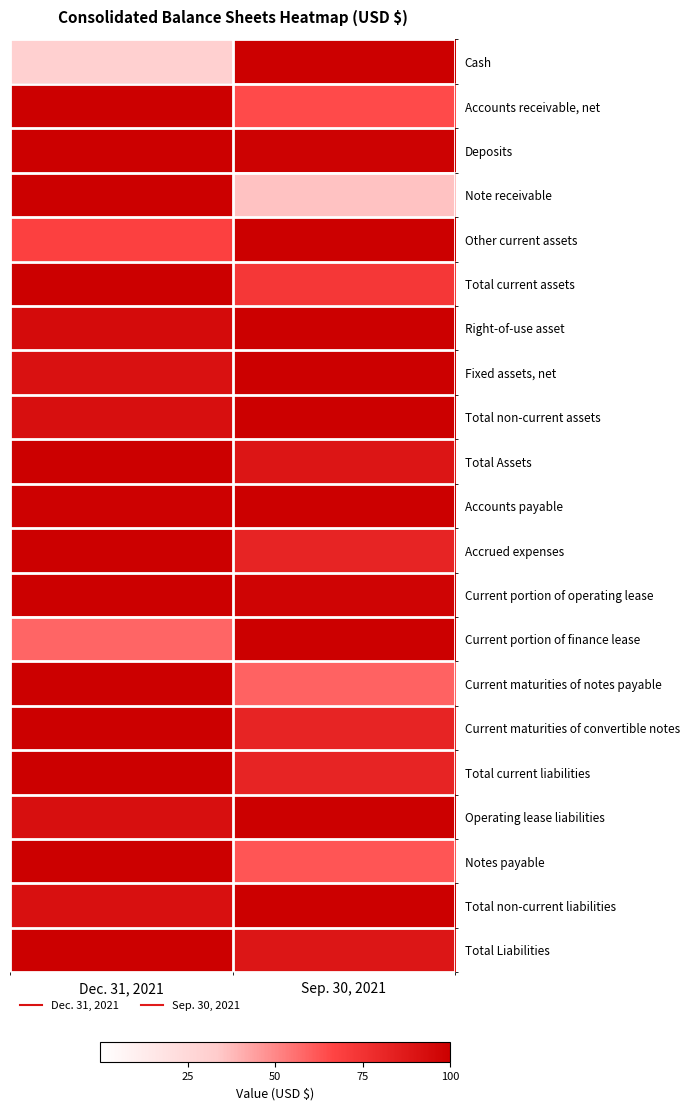

Reading left to right, list all the values displayed in this chart.

Cash: Dec. 31, 2021=30.5	Sep. 30, 2021=100.0
Accounts receivable, net: Dec. 31, 2021=100.0	Sep. 30, 2021=65.0
Deposits: Dec. 31, 2021=100.0	Sep. 30, 2021=98.4
Note receivable: Dec. 31, 2021=100.0	Sep. 30, 2021=35.6
Other current assets: Dec. 31, 2021=68.7	Sep. 30, 2021=100.0
Total current assets: Dec. 31, 2021=100.0	Sep. 30, 2021=72.8
Right-of-use asset: Dec. 31, 2021=94.3	Sep. 30, 2021=100.0
Fixed assets, net: Dec. 31, 2021=91.4	Sep. 30, 2021=100.0
Total non-current assets: Dec. 31, 2021=92.5	Sep. 30, 2021=100.0
Total Assets: Dec. 31, 2021=100.0	Sep. 30, 2021=89.2
Accounts payable: Dec. 31, 2021=99.2	Sep. 30, 2021=100.0
Accrued expenses: Dec. 31, 2021=100.0	Sep. 30, 2021=82.4
Current portion of operating lease: Dec. 31, 2021=100.0	Sep. 30, 2021=97.6
Current portion of finance lease: Dec. 31, 2021=58.5	Sep. 30, 2021=100.0
Current maturities of notes payable: Dec. 31, 2021=100.0	Sep. 30, 2021=59.0
Current maturities of convertible notes: Dec. 31, 2021=100.0	Sep. 30, 2021=82.4
Total current liabilities: Dec. 31, 2021=100.0	Sep. 30, 2021=82.0
Operating lease liabilities: Dec. 31, 2021=92.5	Sep. 30, 2021=100.0
Notes payable: Dec. 31, 2021=100.0	Sep. 30, 2021=62.3
Total non-current liabilities: Dec. 31, 2021=91.7	Sep. 30, 2021=100.0
Total Liabilities: Dec. 31, 2021=100.0	Sep. 30, 2021=88.9